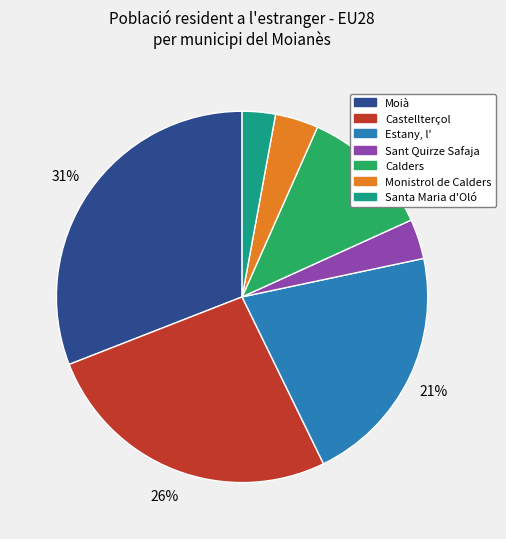

Which slice is the largest?

Moià